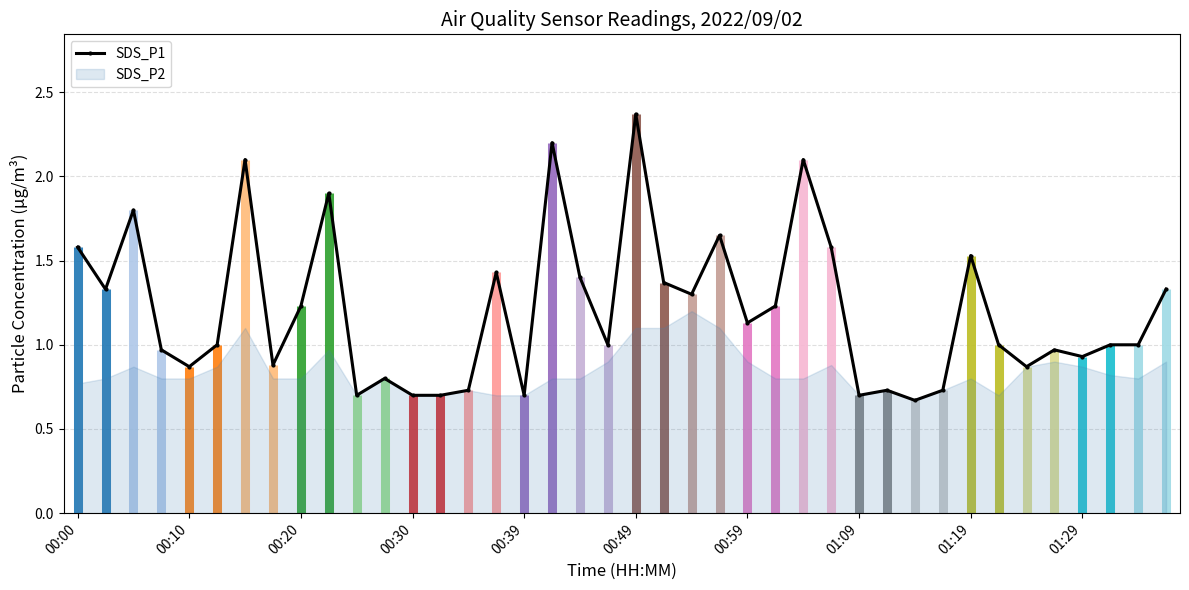

Which has a higher value, 11 or 27?

27